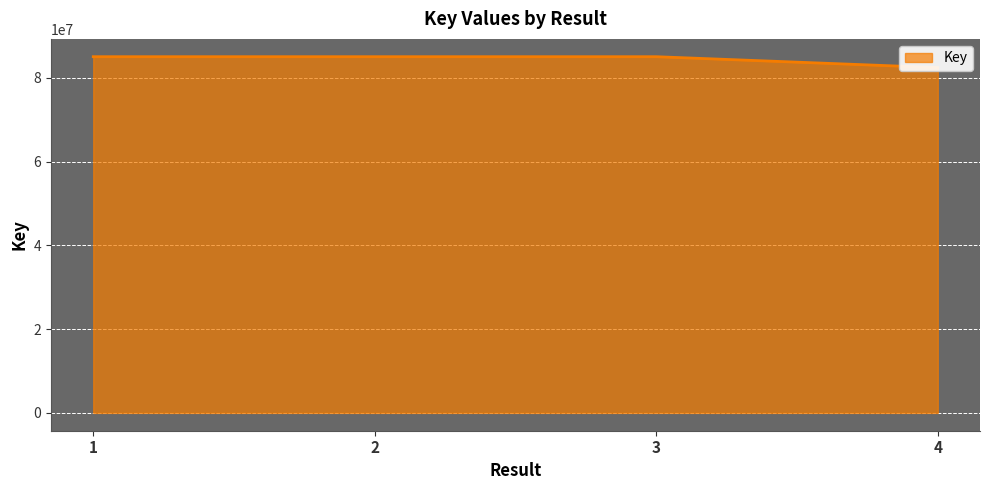

Where is the data nearest to the value 83729191?

3